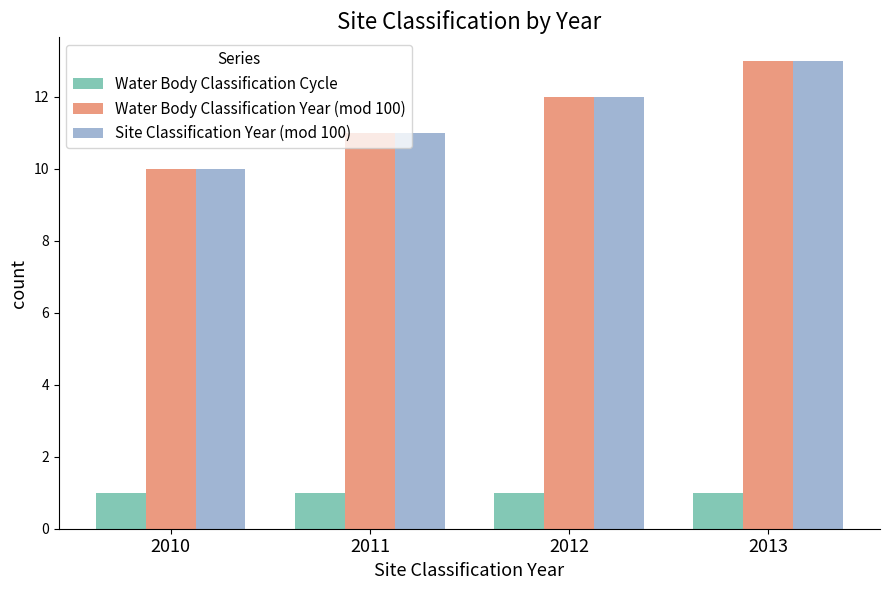

What is the lowest value of the Water Body Classification Year (mod 100) series?

10